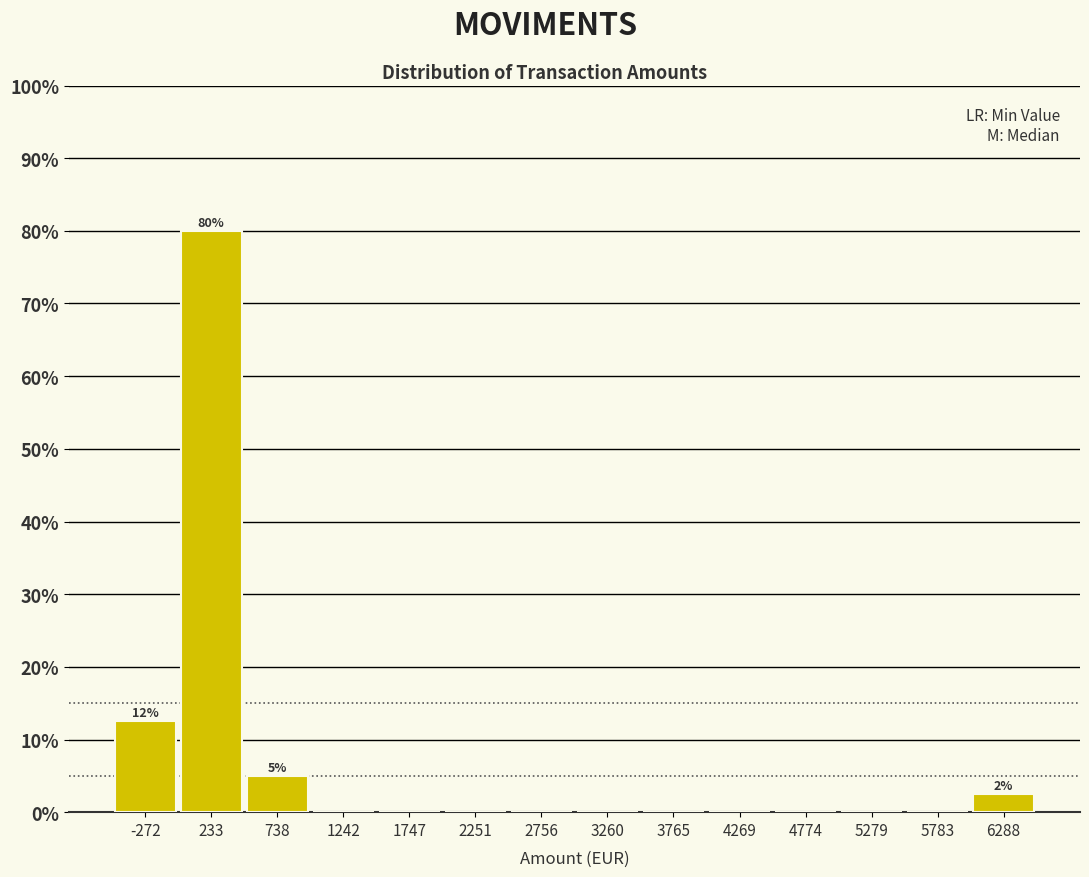

Which range on the x-axis has the tallest bar?

0 to 500